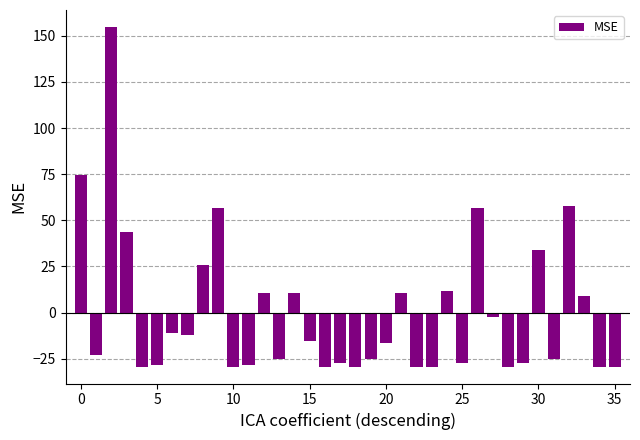

What is the maximum value shown in the chart?

154.8